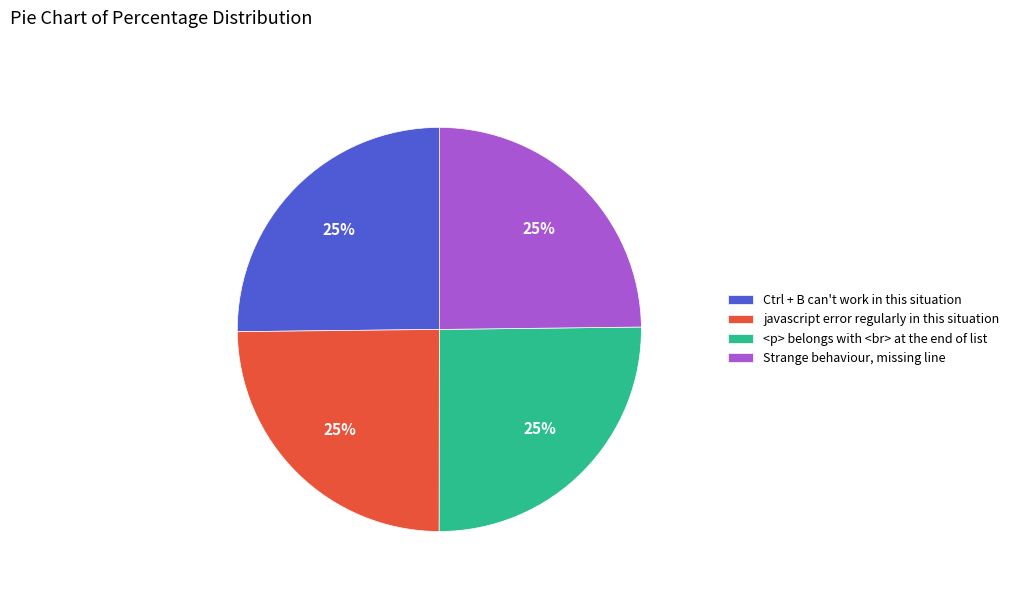

Is it true that Strange behaviour, missing line is 20% of the pie?

False